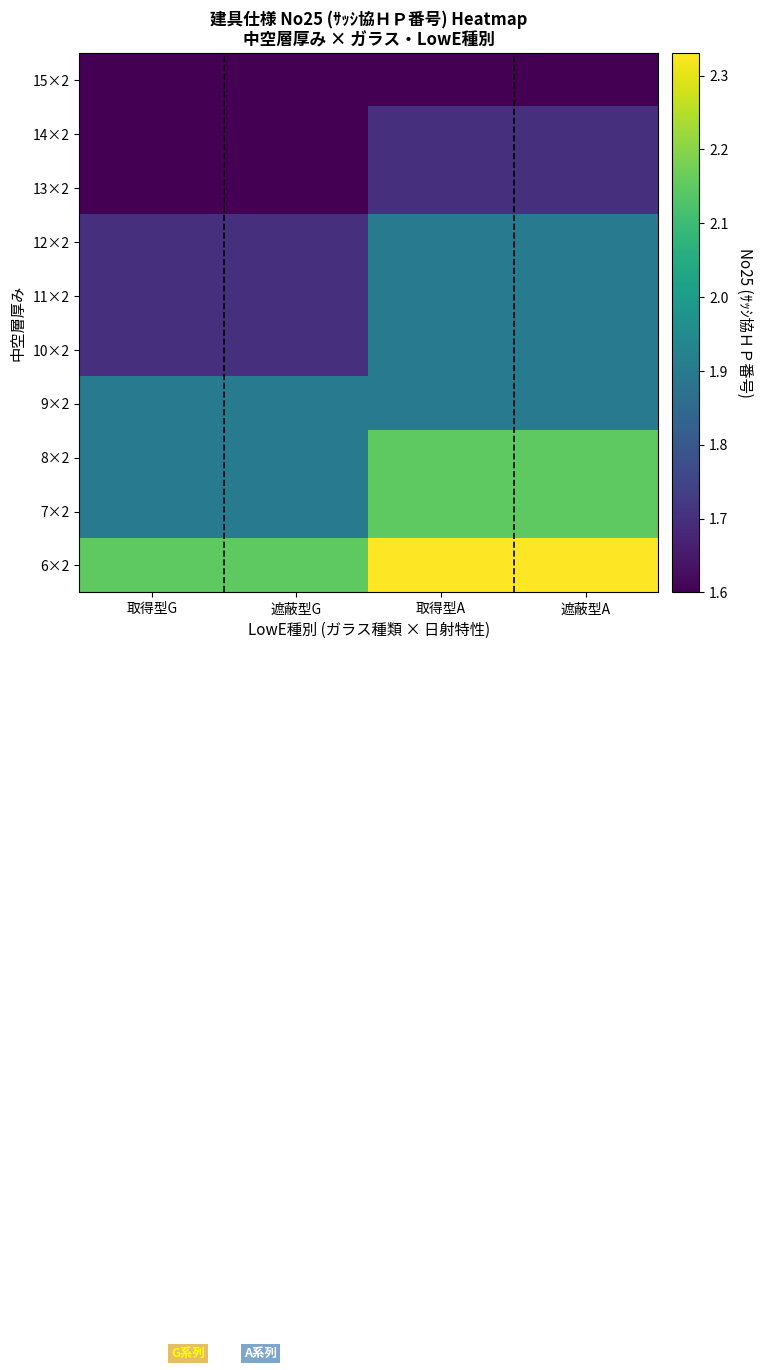

At which category is the sum across all series the highest?

取得型A